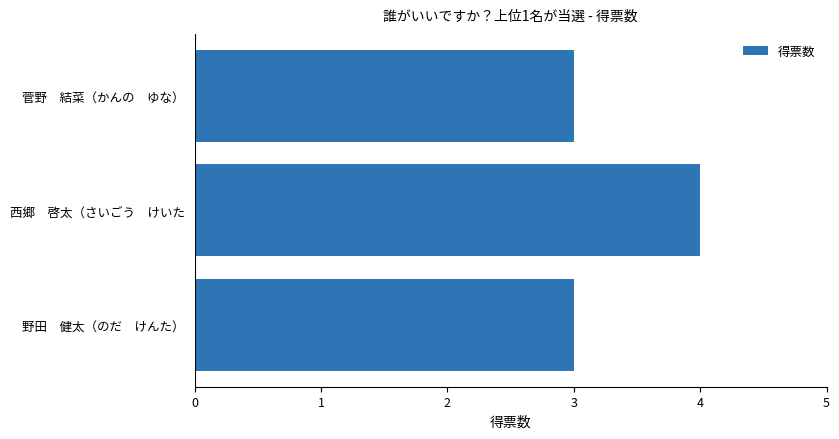

Approximately how many times larger is the value at 西郷　啓太（さいごう　けいた compared to 菅野　結菜（かんの　ゆな）?

1.3